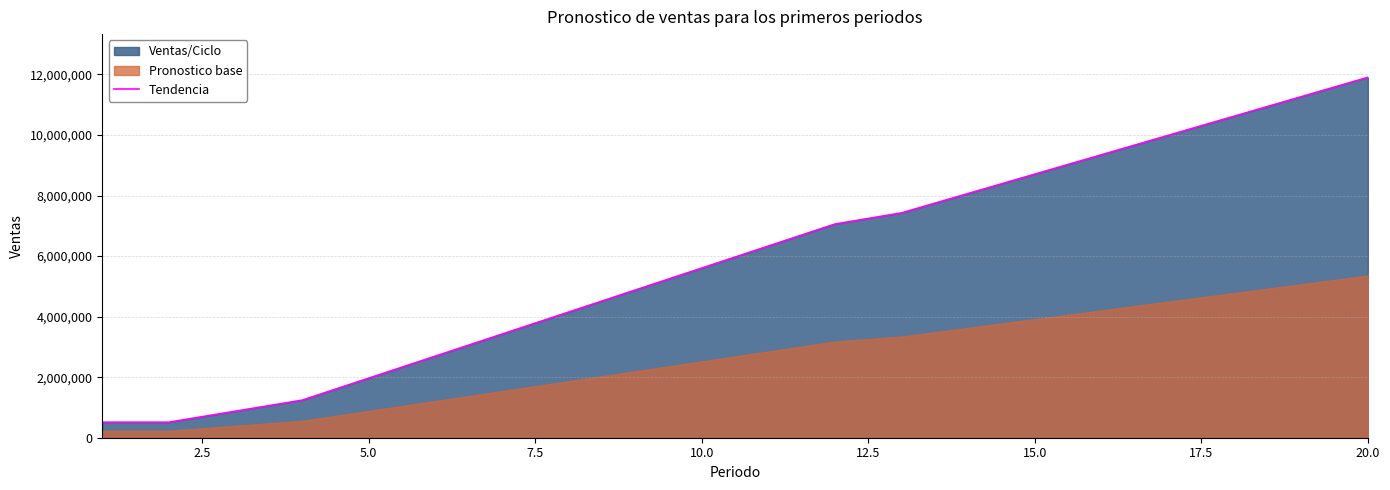

What is the lowest value of the Tendencia series?

513203.0